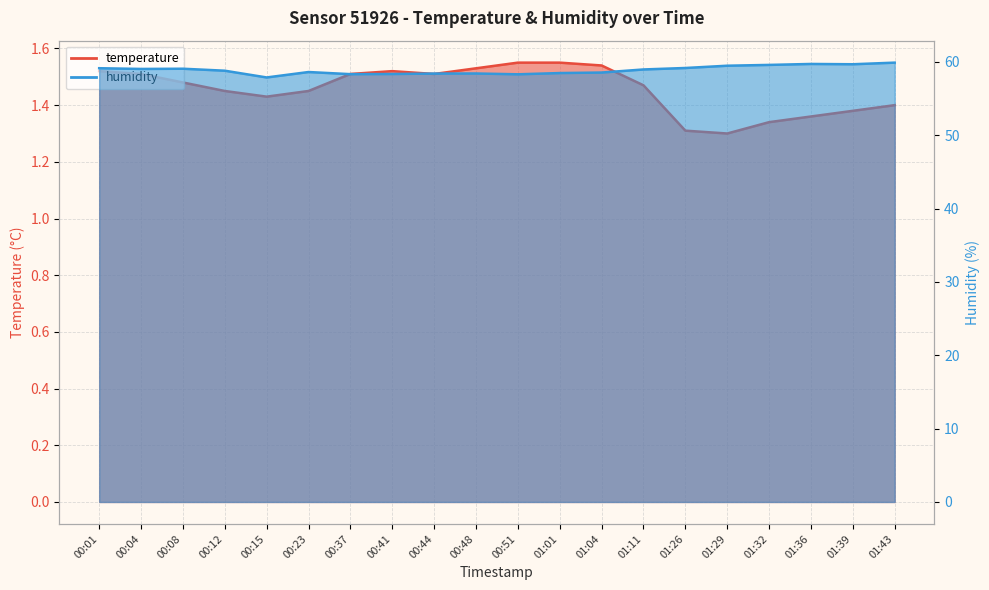

Rank the categories by temperature value from lowest to highest.

01:29, 01:26, 01:32, 01:36, 01:39, 01:43, 00:15, 00:12, 00:23, 01:11, 00:08, 00:04, 00:37, 00:44, 00:01, 00:41, 00:48, 01:04, 00:51, 01:01